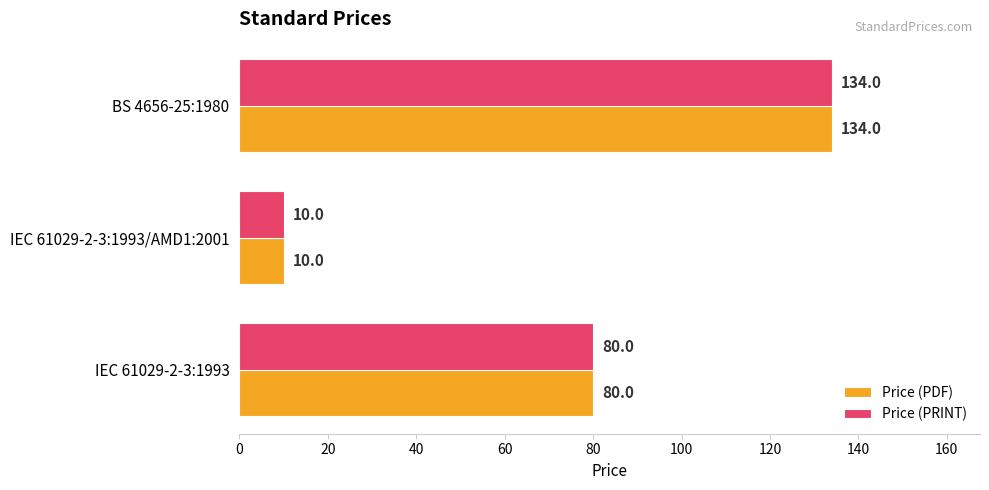

The value of Price (PRINT) at IEC 61029-2-3:1993 is 143. True or false?

False